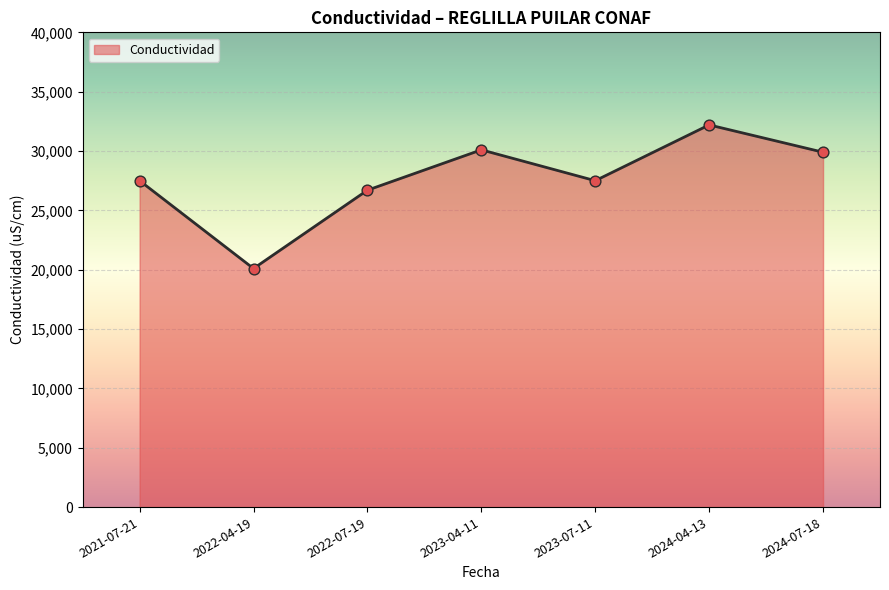

Between 2024-07-18 and 2024-04-13, which is larger?

2024-04-13